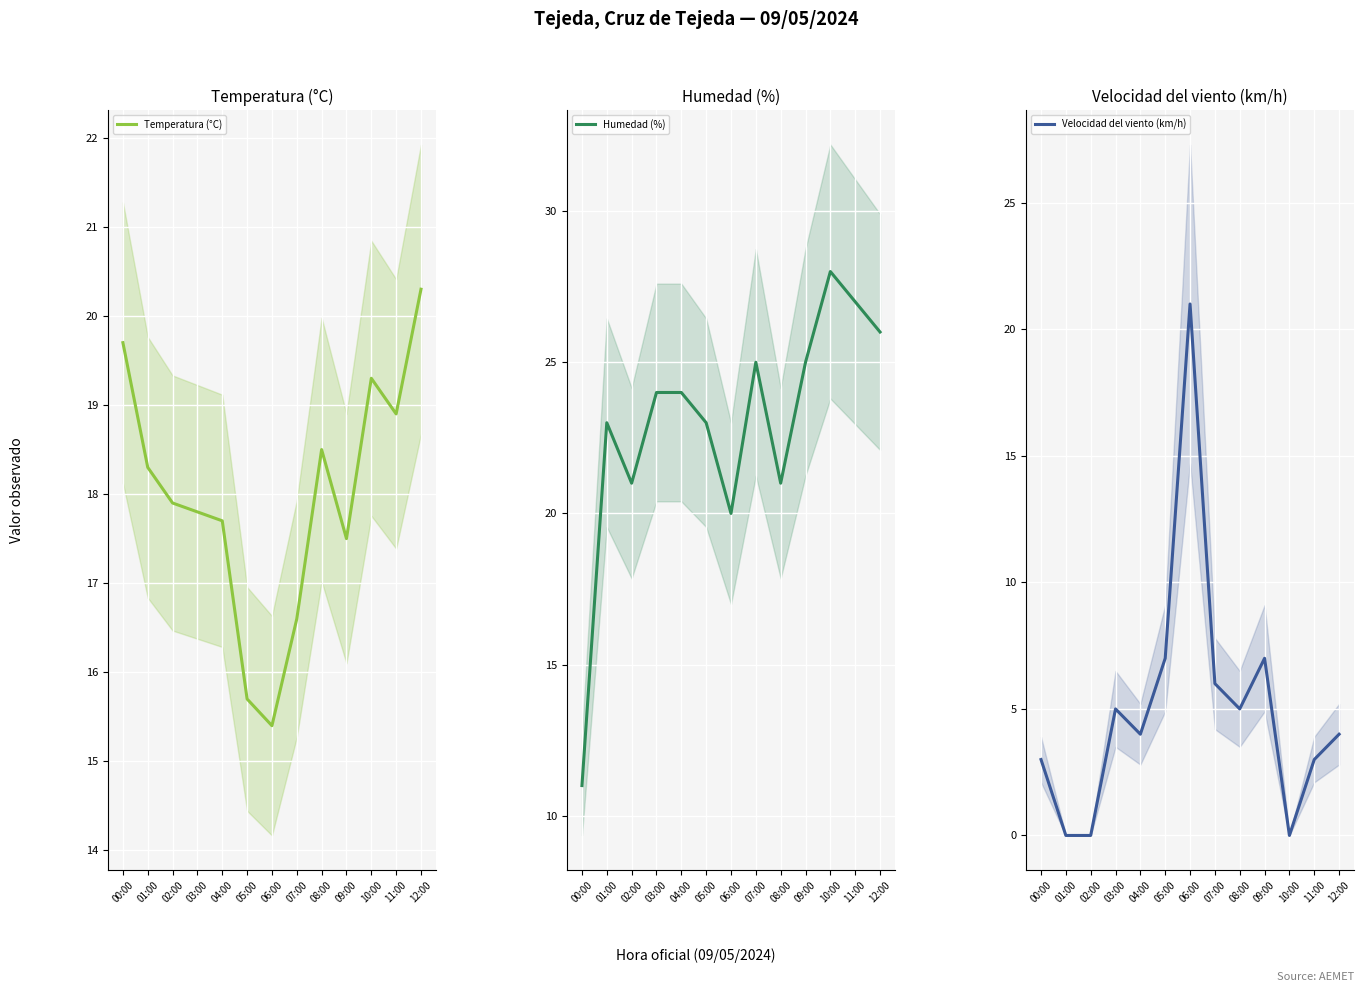

How many interior local valleys does the Temperatura (°C) series have?

3